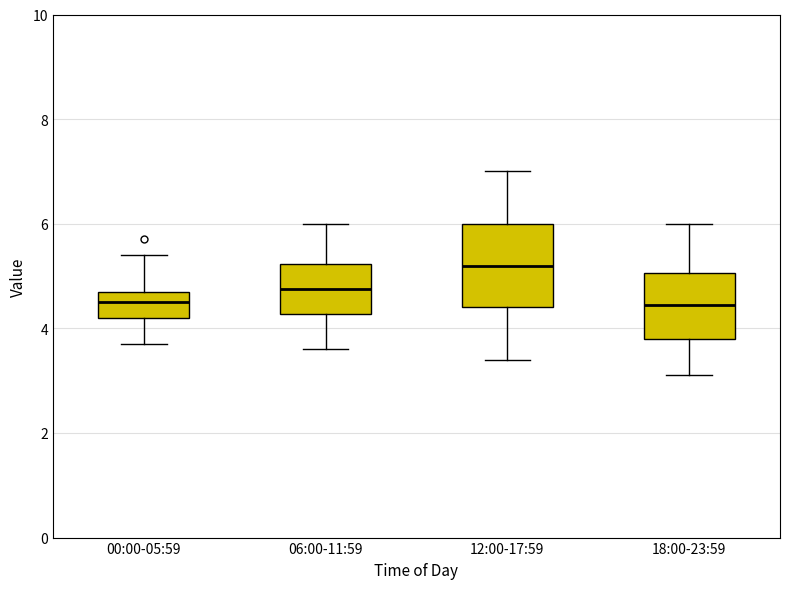

Where does the median line of the box for 12:00-17:59 sit on the y-axis? The values are not printed on the chart, so give them approximately, as read against the axis.

5.2